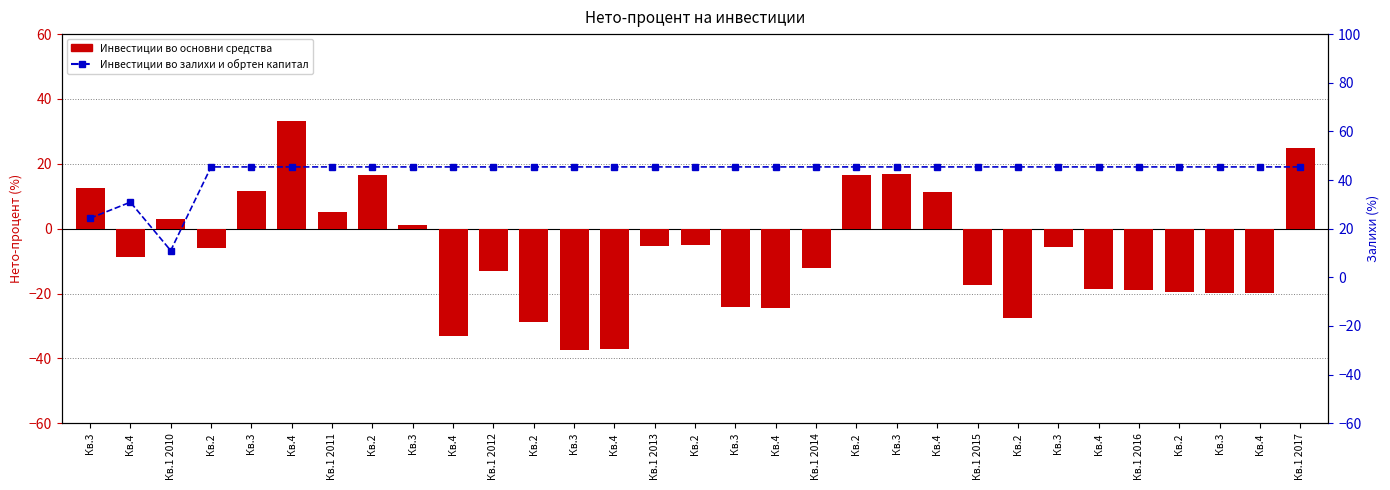

List the series in order of their peak value, lowest first.

Инвестиции во основни средства, Инвестиции во залихи и обртен капитал